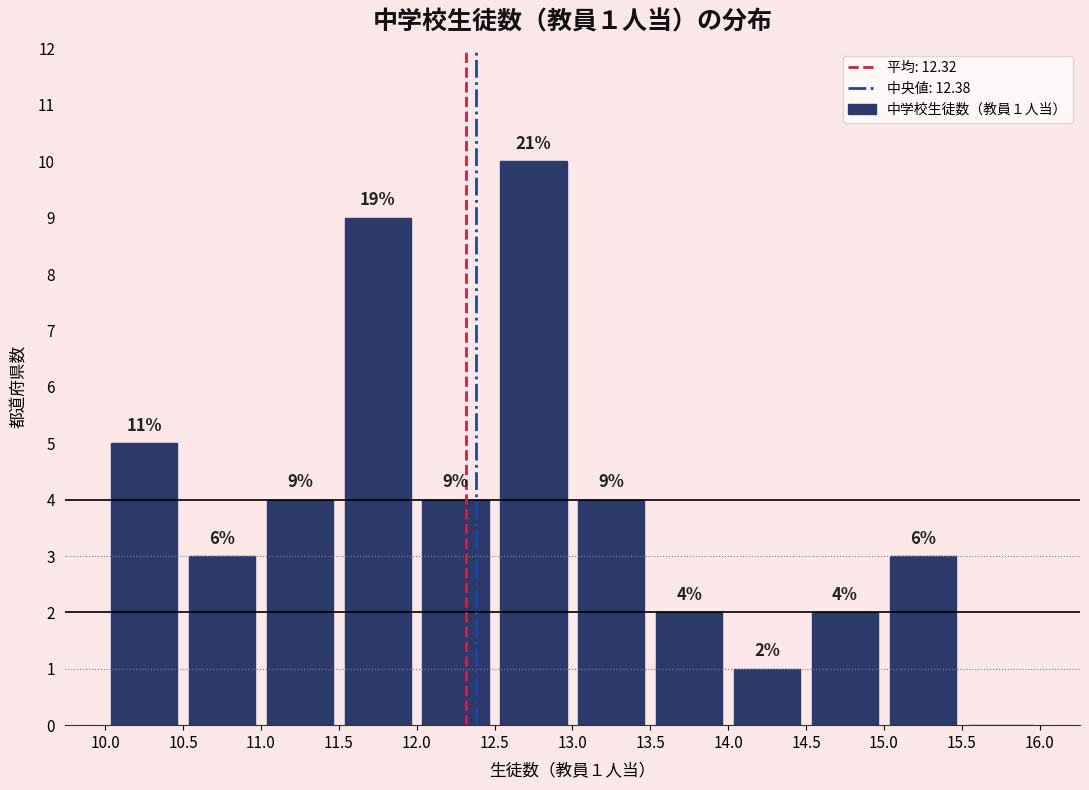

Over which range of the x-axis is the bar tallest?

12.5 to 13.0